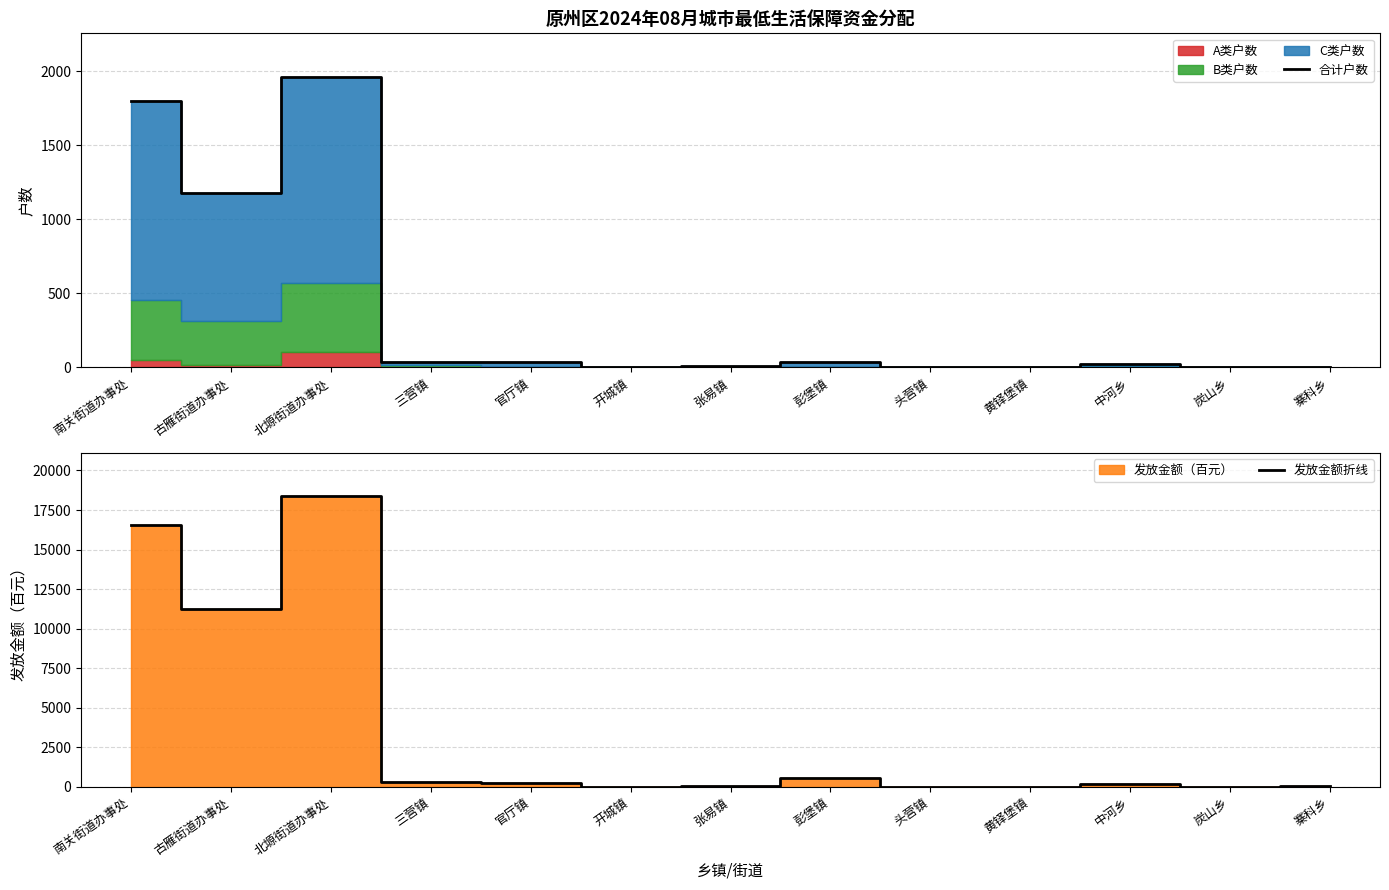

What is the difference between the second highest and minimum values in the 合计户数 series?

1795